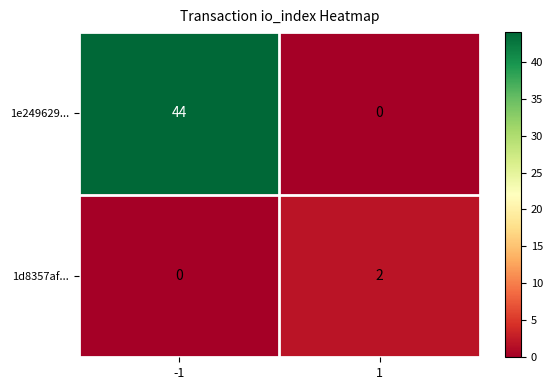

At how many categories does at least one series exceed 39?

1